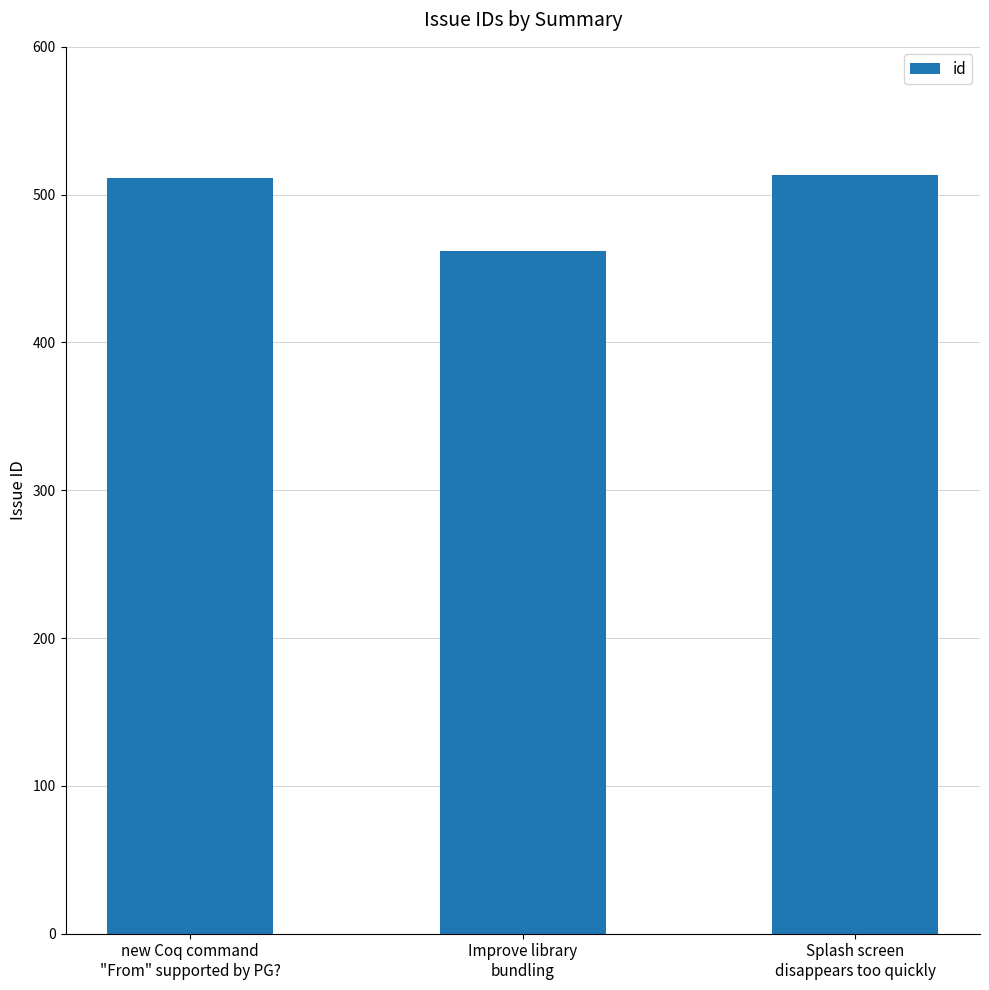

What is the label of the 1st bar from the left?

new Coq command
"From" supported by PG?